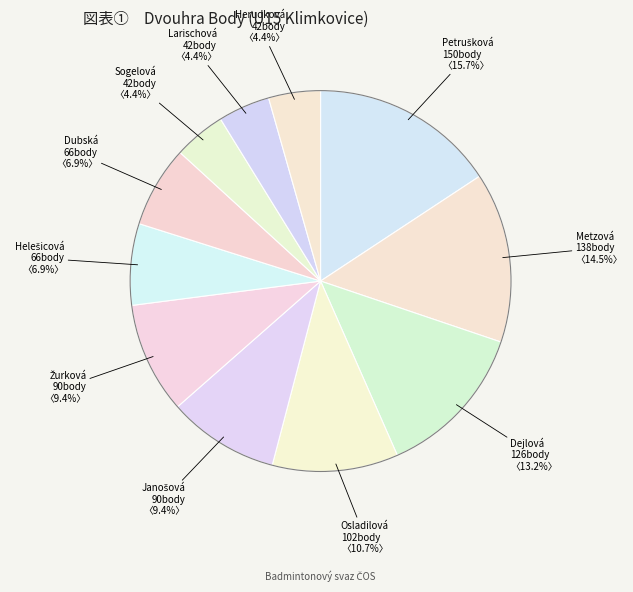

How many slices are in this pie chart?

11